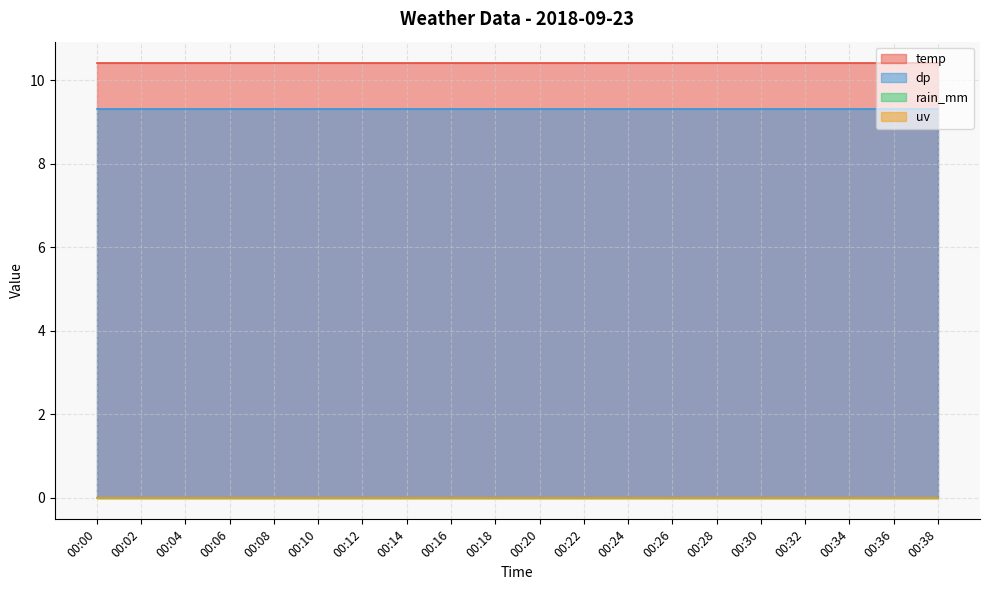

What is the value of the temp point at the 11th from the left?

10.4